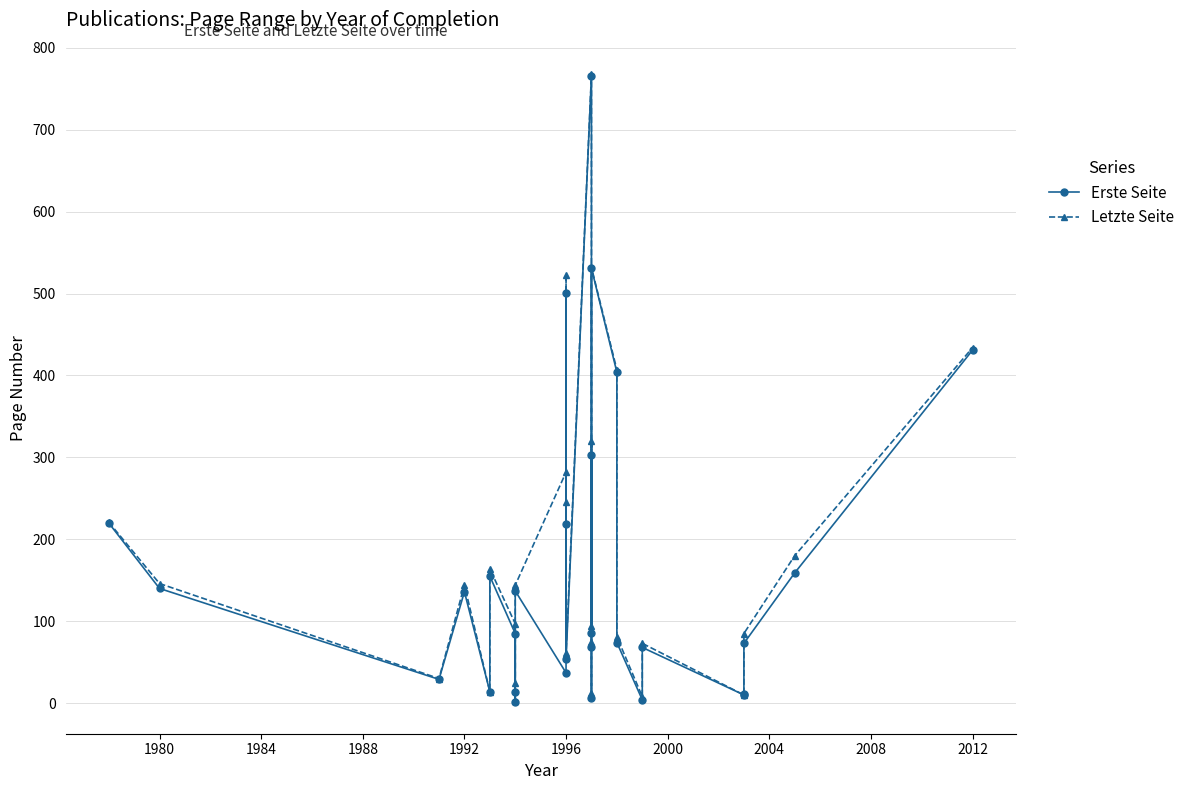

Reading left to right, transcribe all the data shown in this chart.

Erste Seite: 220	140	29	136	14	155	85	13	1	137	37	501	219	54	766	86	303	6	68	531	404	74	4	68	10	11	73	159	431
Letzte Seite: 221	146	30	144	14	164	97	24	3	144	282	523	246	61	768	94	320	12	75	532	407	81	8	73	10	11	85	180	434